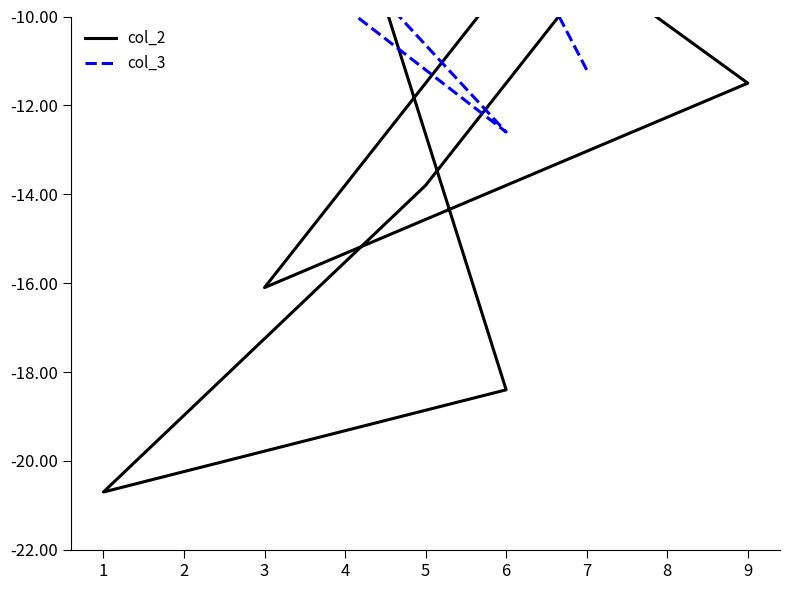

What is the minimum value shown in the chart?

-20.7